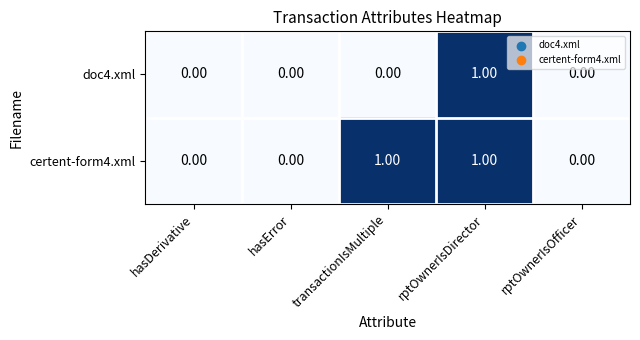

List the series in order of their overall mean, highest first.

certent-form4.xml, doc4.xml